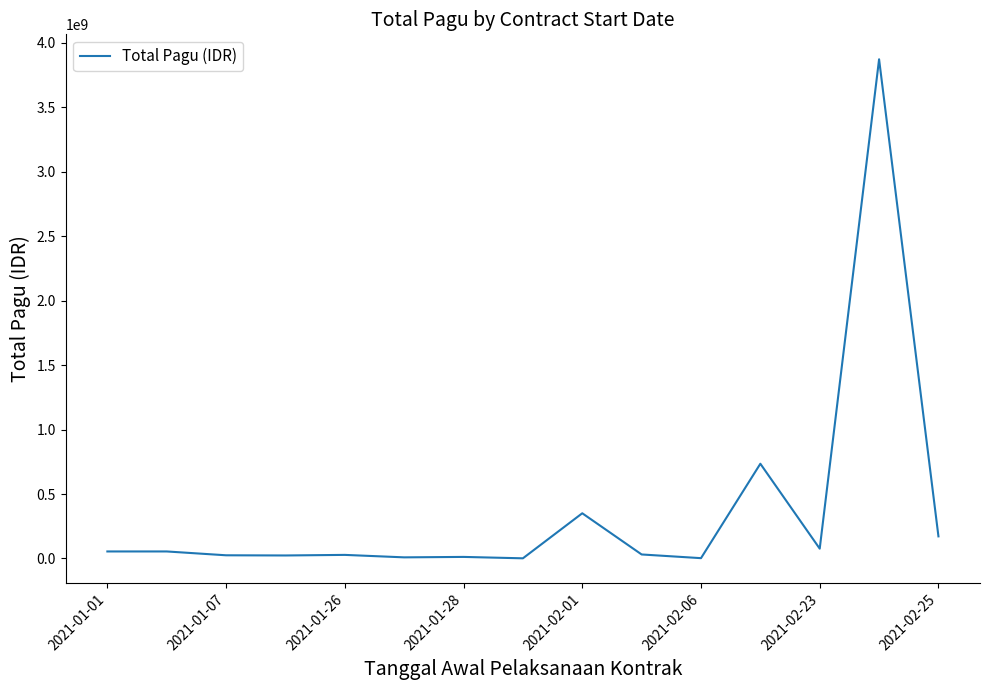

What is the difference between the maximum and minimum values?

3872164913